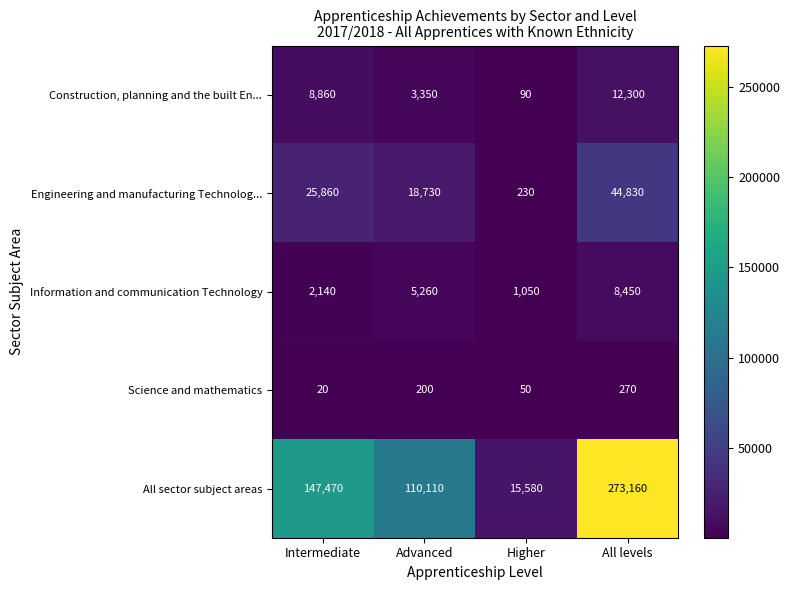

What is the sum of the Science and mathematics values at Advanced and Intermediate?

220